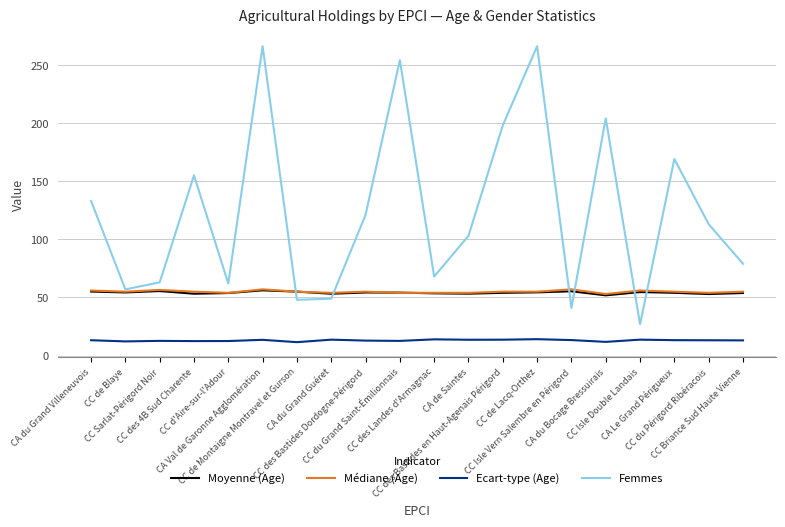

The value of Moyenne (Age) at CC d'Aire-sur-l'Adour is 53.8. True or false?

True